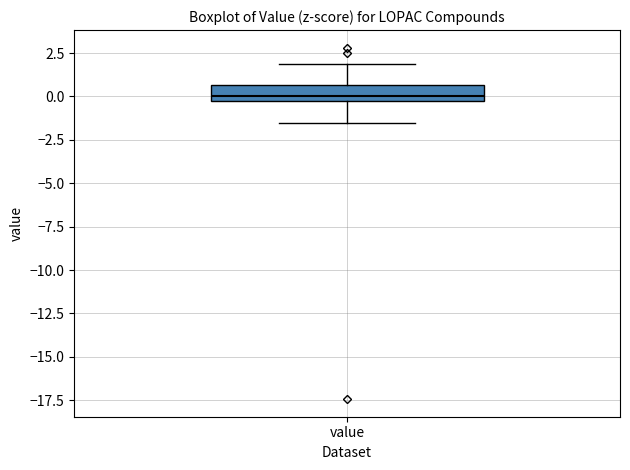

Where does the lower whisker of the box for value end on the y-axis? The values are not printed on the chart, so give them approximately, as read against the axis.

-1.5